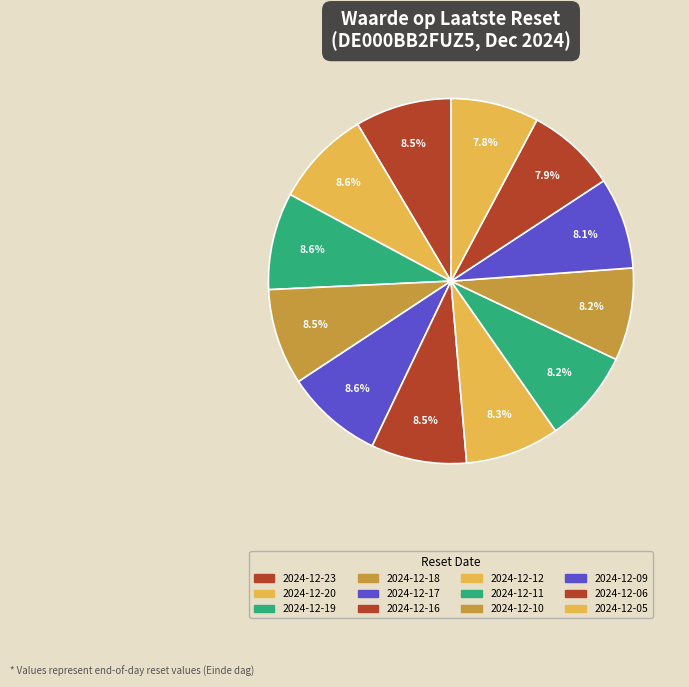

How many slices are in this pie chart?

12